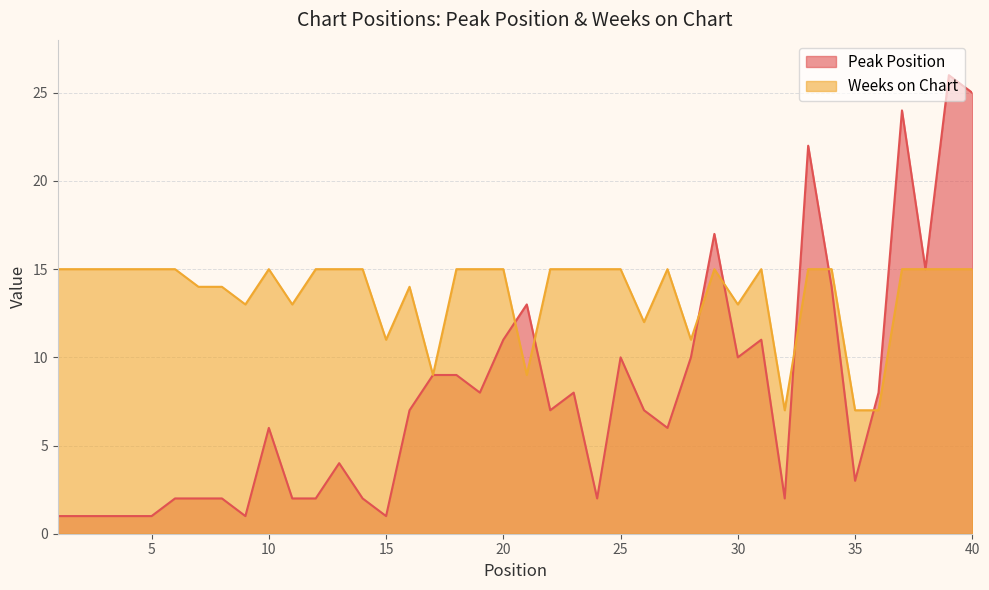

What is the total value across all series at 34?

29